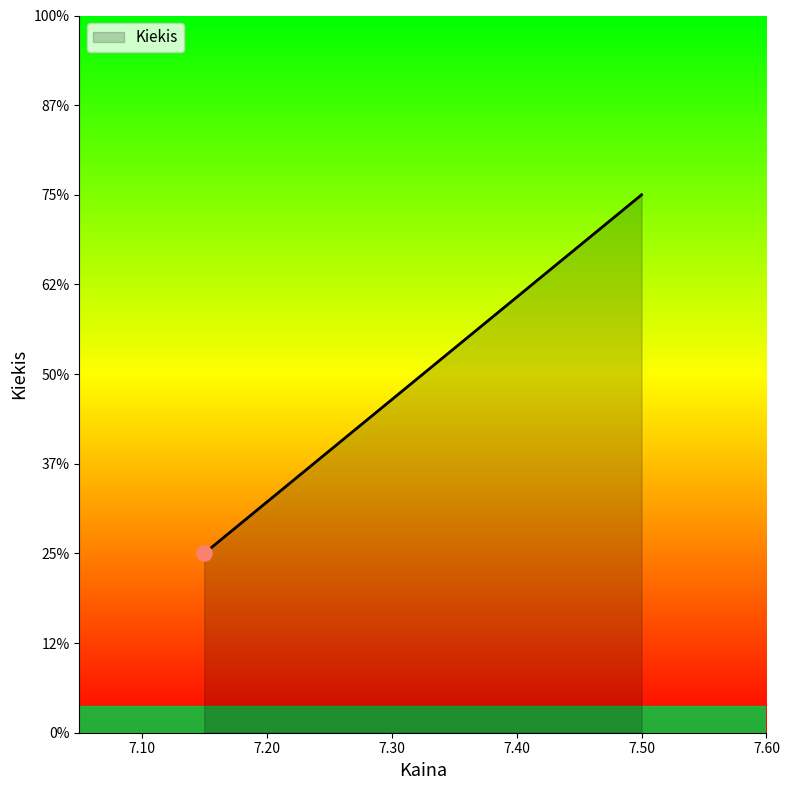

Approximately how many times larger is the value at 7.5 compared to 7.15?

3.0